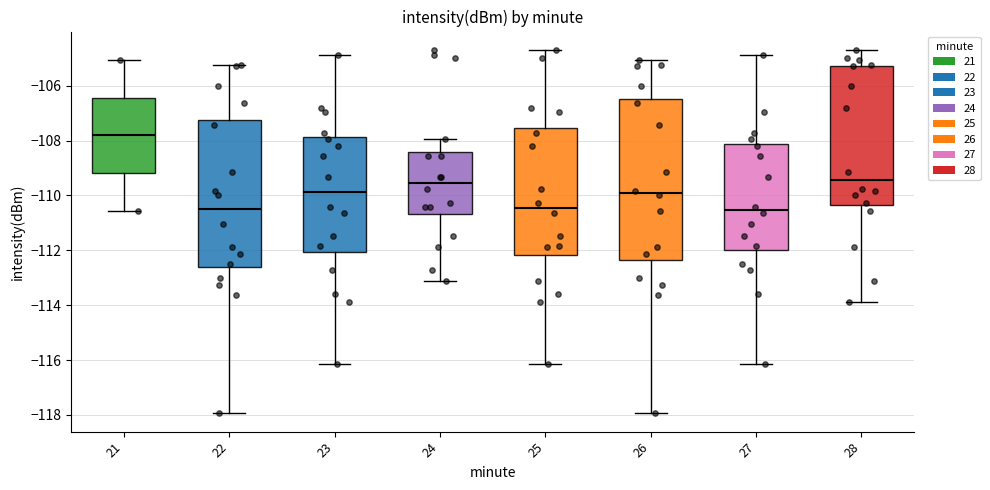

Which box has the highest median line?

21